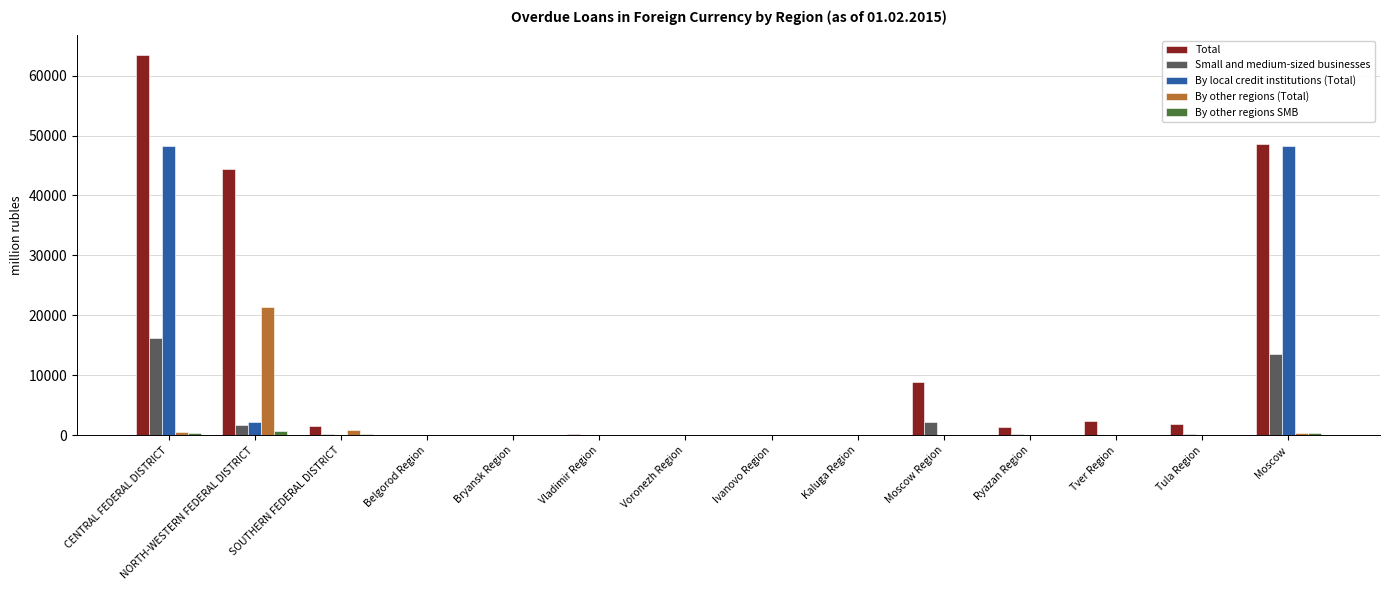

What is the maximum value shown in the chart?

63511